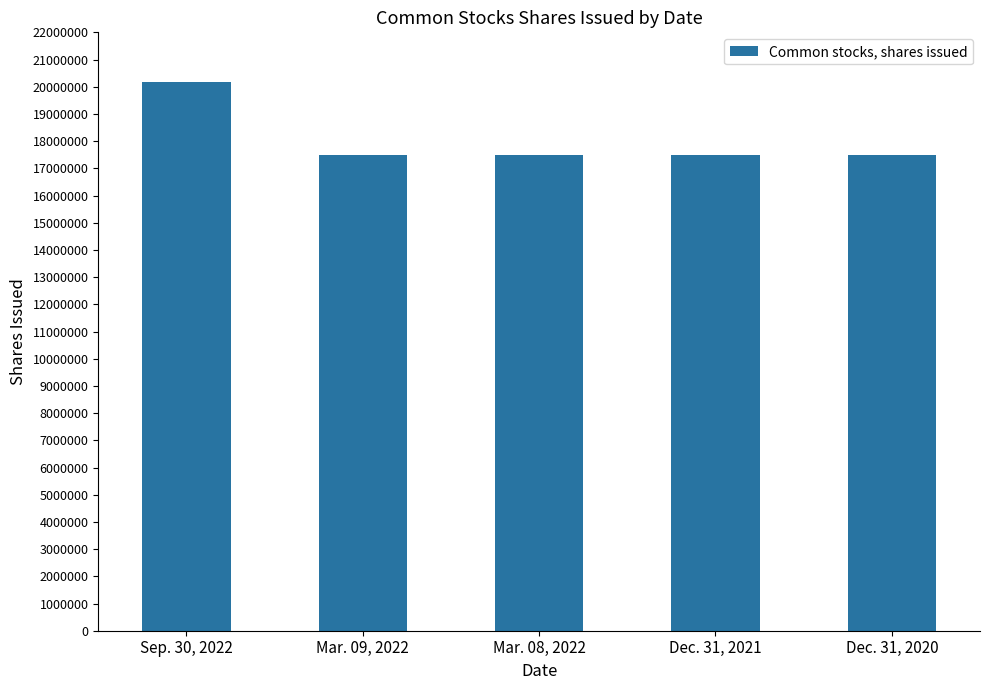

Is it true that the value at Dec. 31, 2020 is 17500000?

True